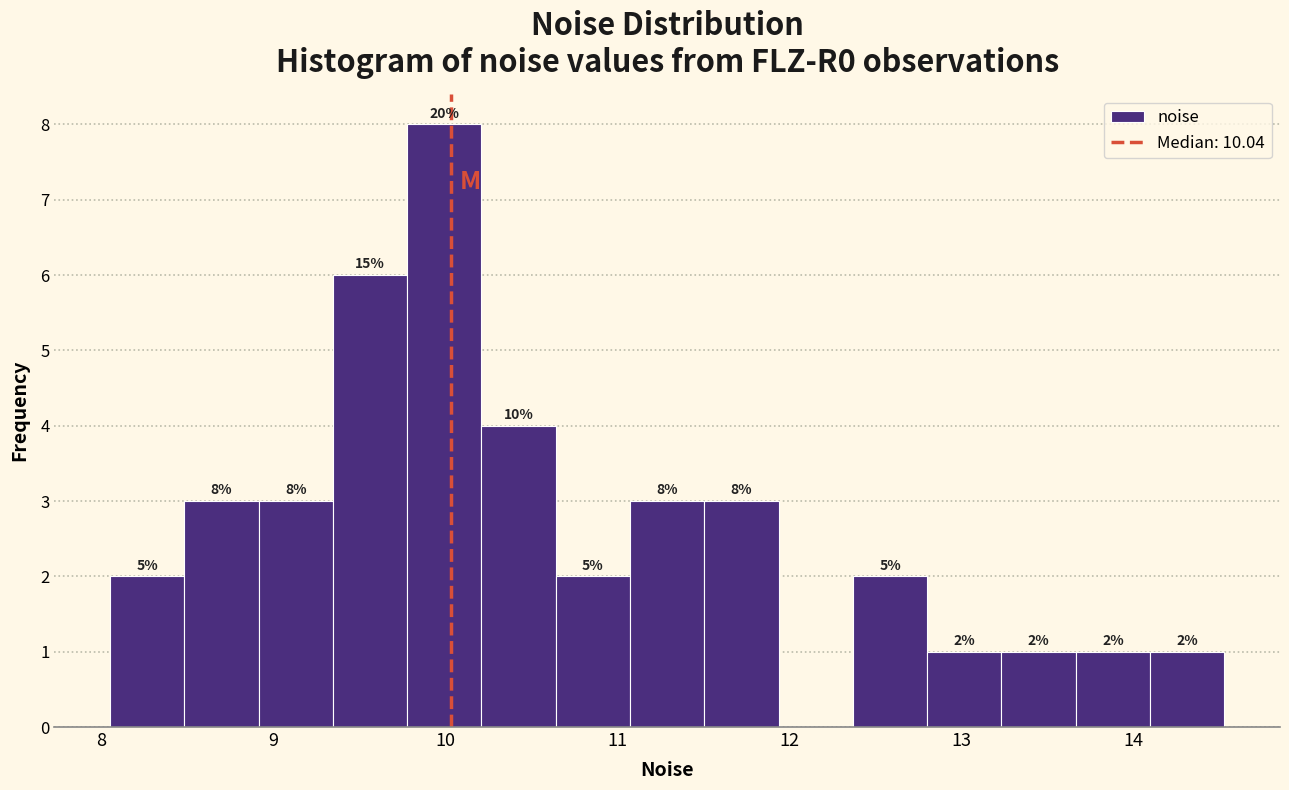

Over which range of the x-axis is the bar tallest?

9.8 to 10.2